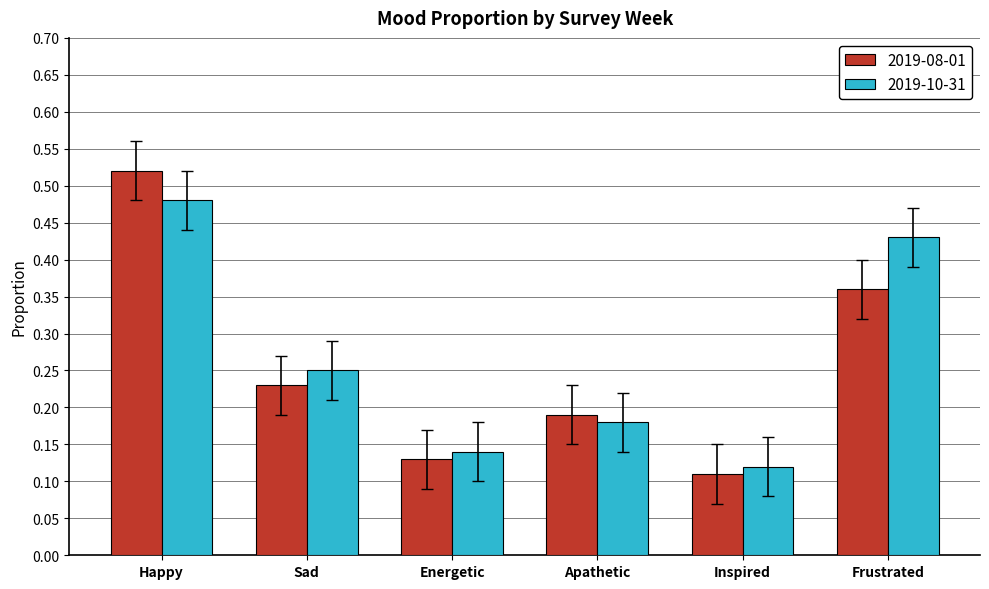

What is the sum of the 2019-10-31 values at Happy and Inspired?

0.6